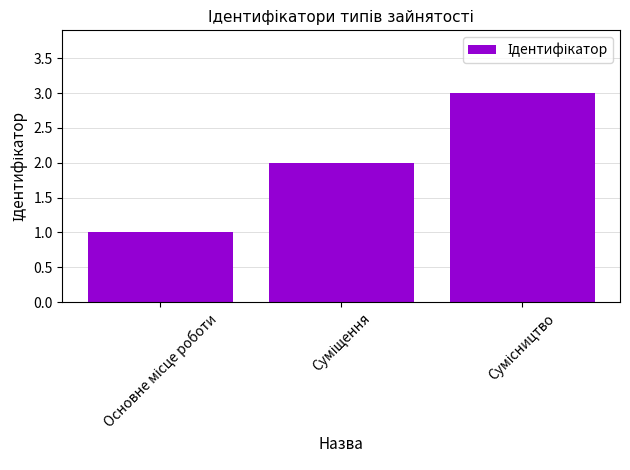

What is the sum of all values?

6